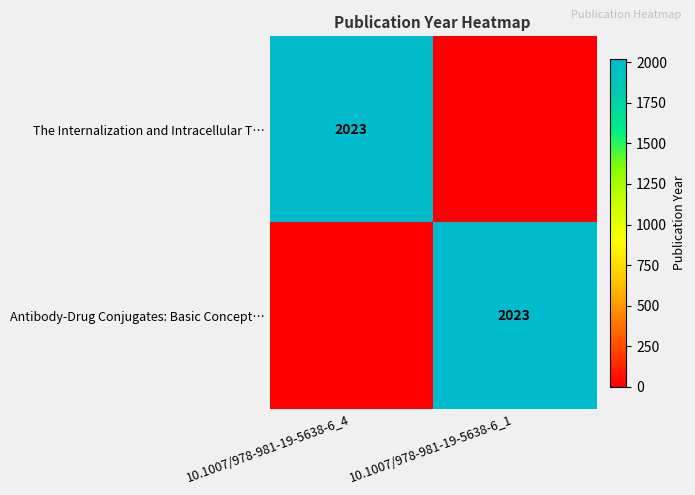

True or false: Antibody-Drug Conjugates: Basic Concept… has a value of 2023 at 10.1007/978-981-19-5638-6_1.

True